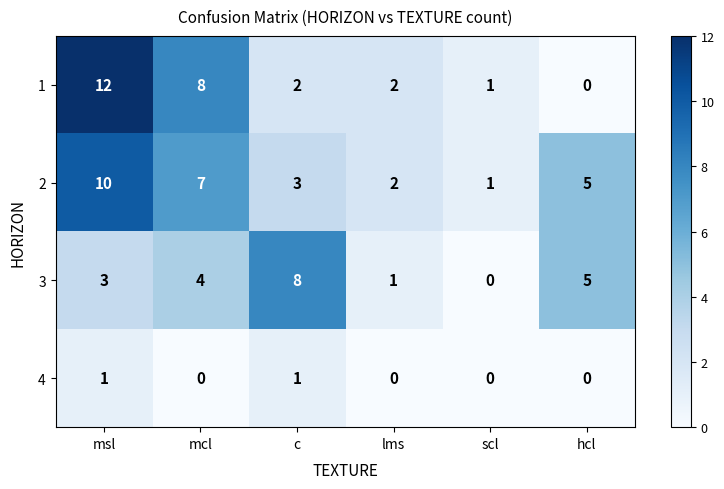

Which series has the widest spread of values?

1